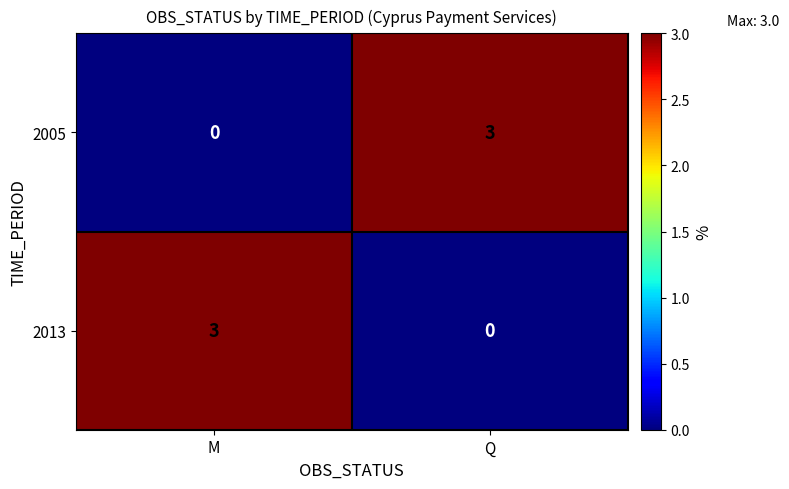

How many categories are shown in the chart?

2